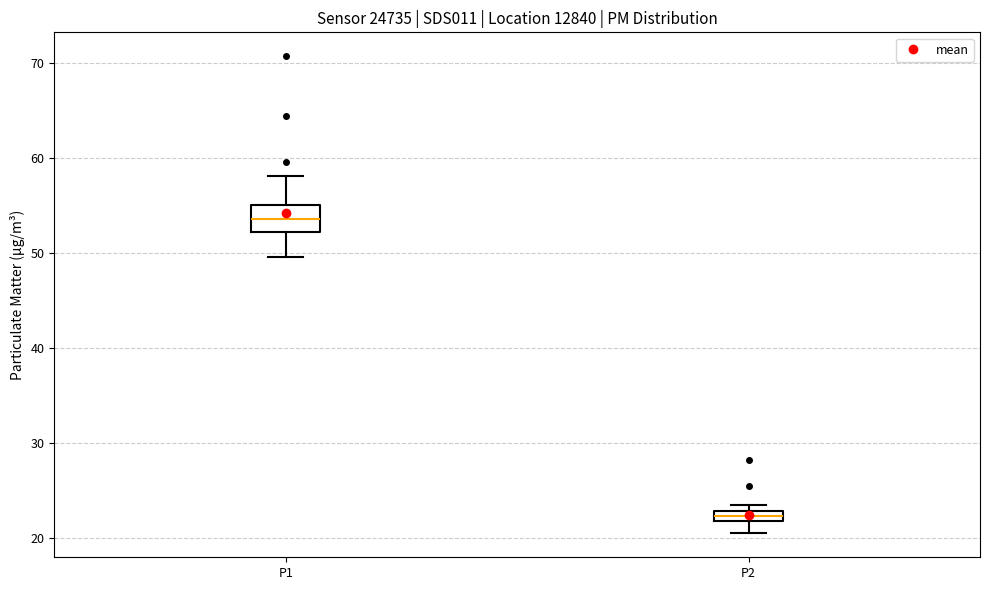

Which box is the tallest, from its lower edge to its upper edge?

P1